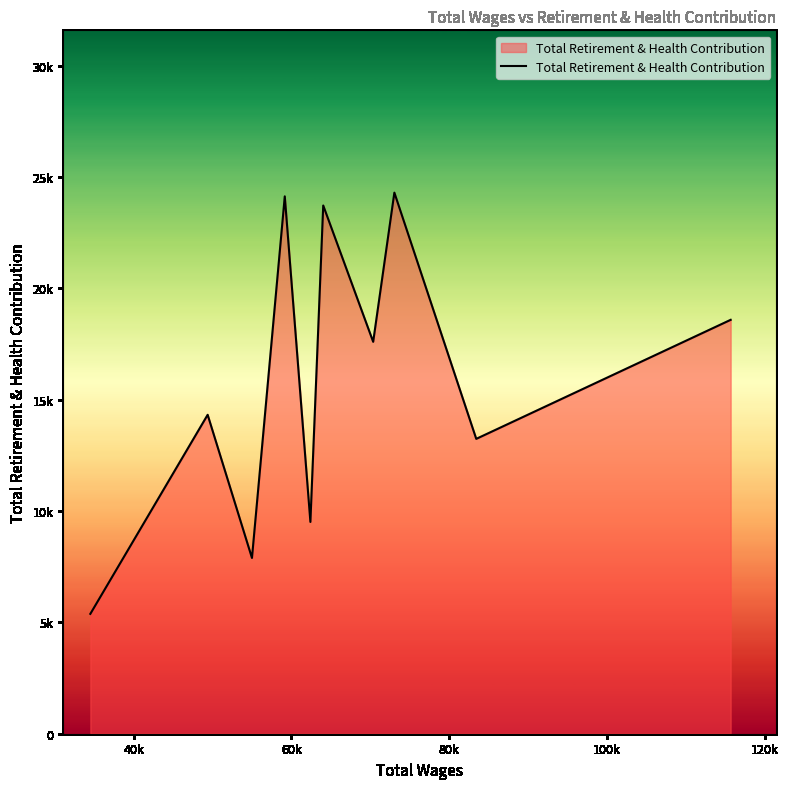

What is the difference between the second highest and minimum values?

18750